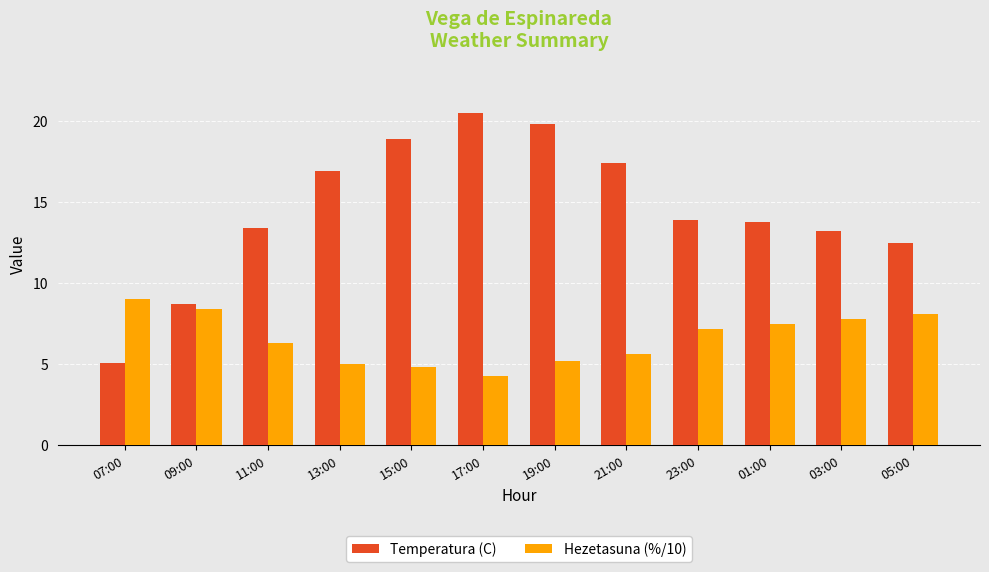

What is the label of the 1st bar from the right?

05:00